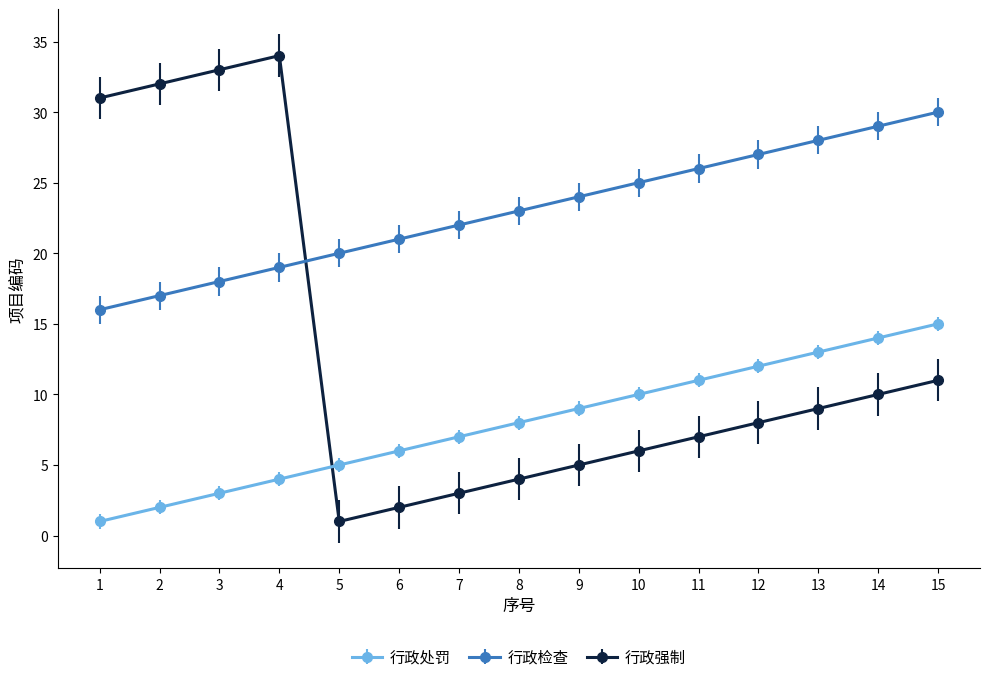

Rank the series at 13 from lowest to highest value.

行政强制, 行政处罚, 行政检查